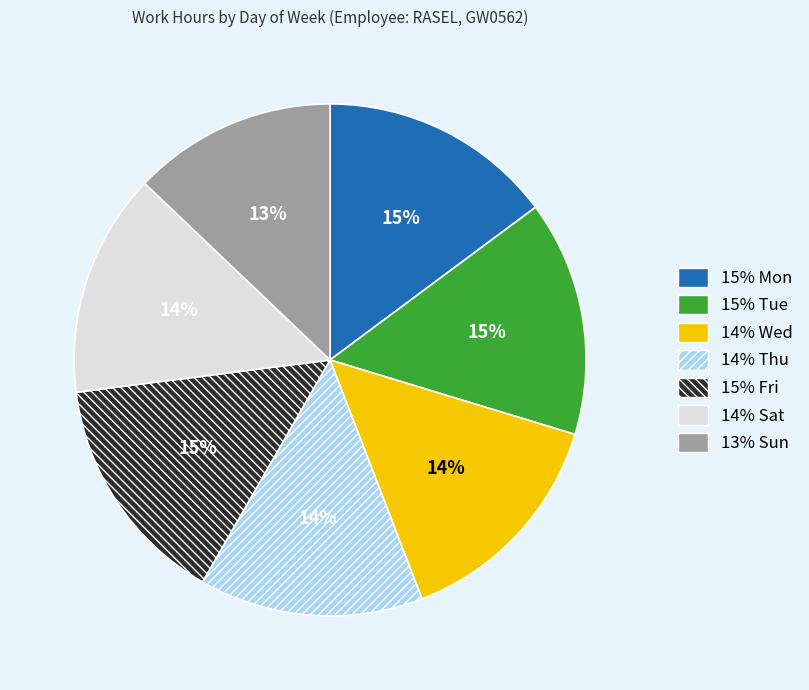

To the nearest percent, what is the difference between the largest and smallest slice percentages?

2%